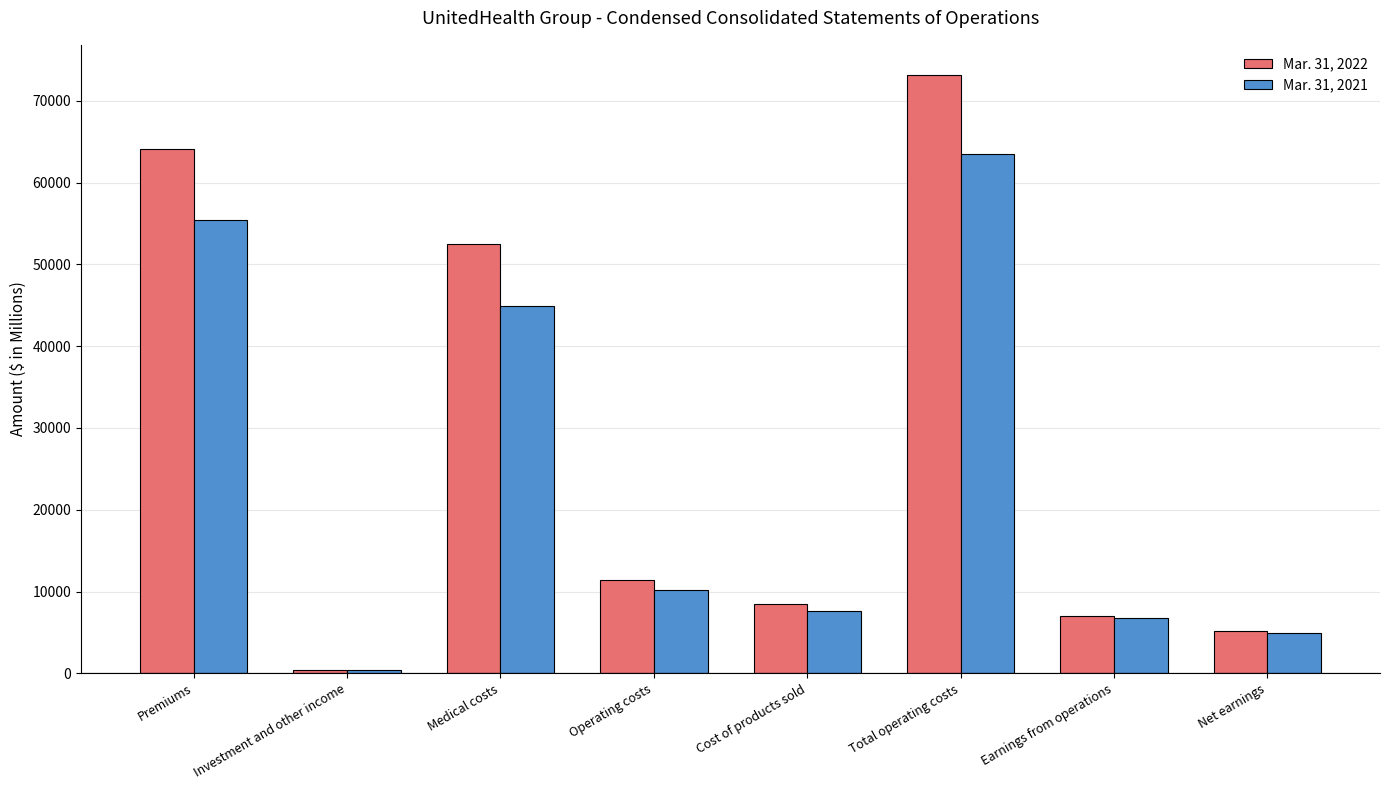

Rank the series by their average value, from lowest to highest.

Mar. 31, 2021, Mar. 31, 2022